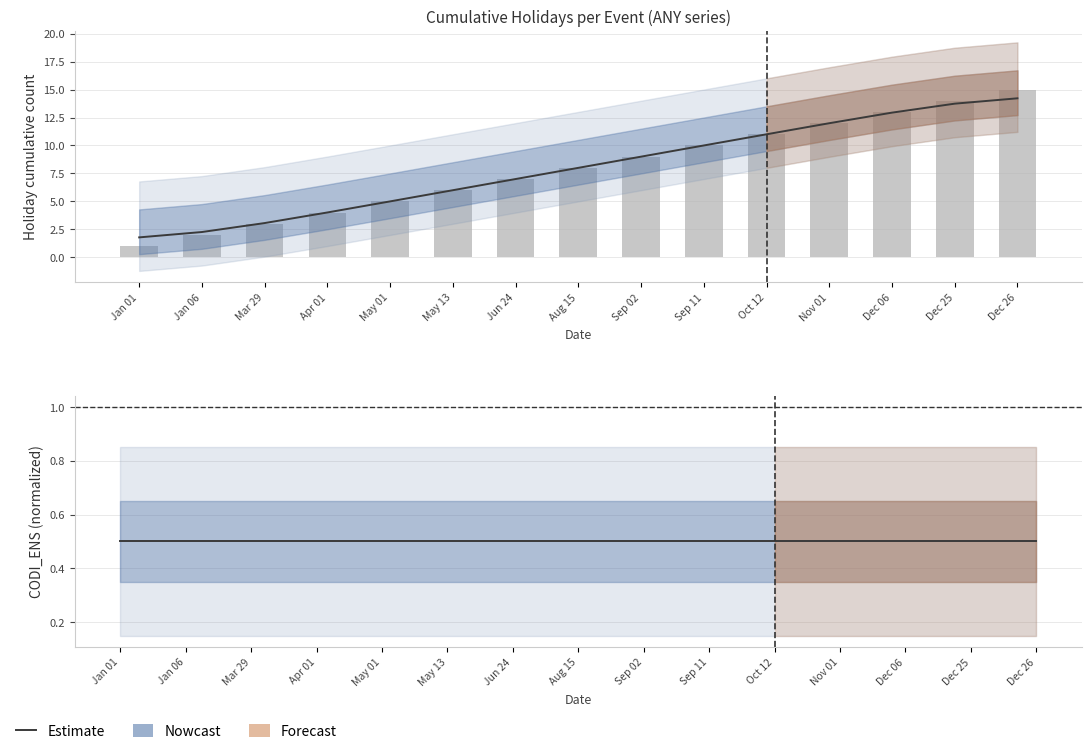

Which series has the largest range (max minus min)?

ANY (raw count)